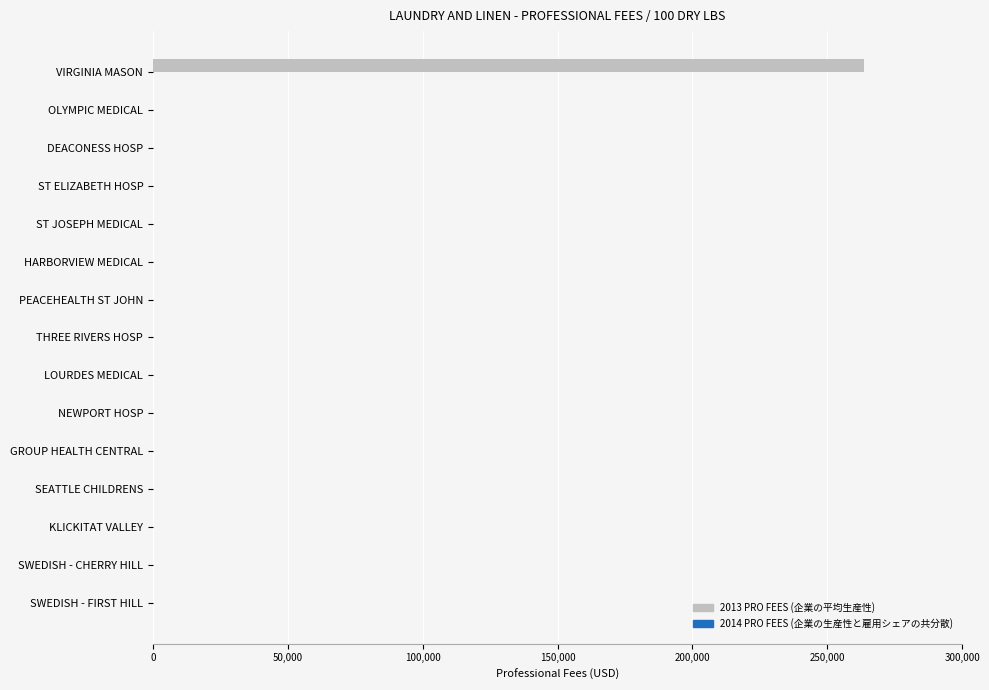

What is the greatest value displayed?

263595